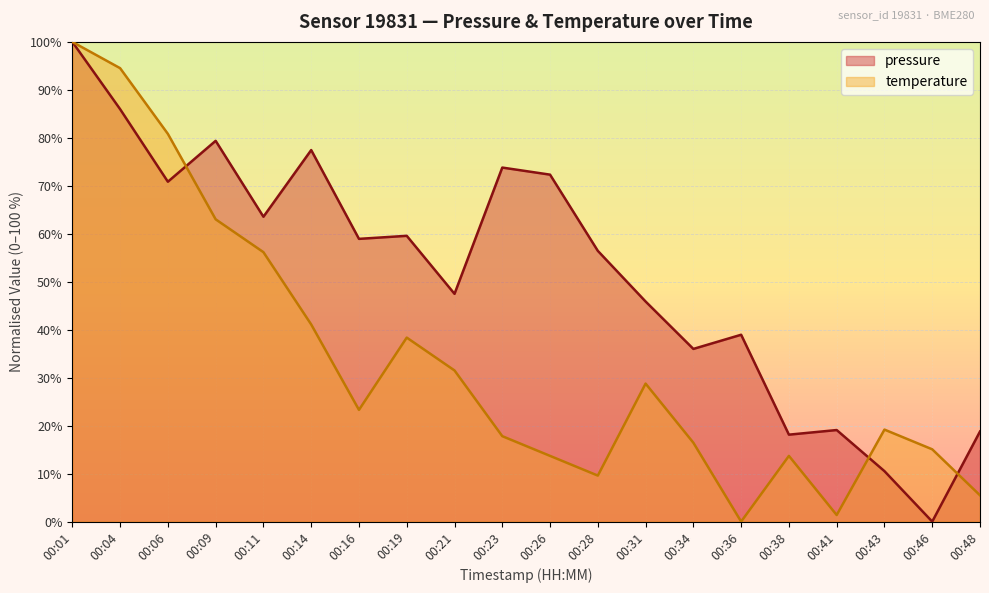

How many values in temperature are above zero?

19